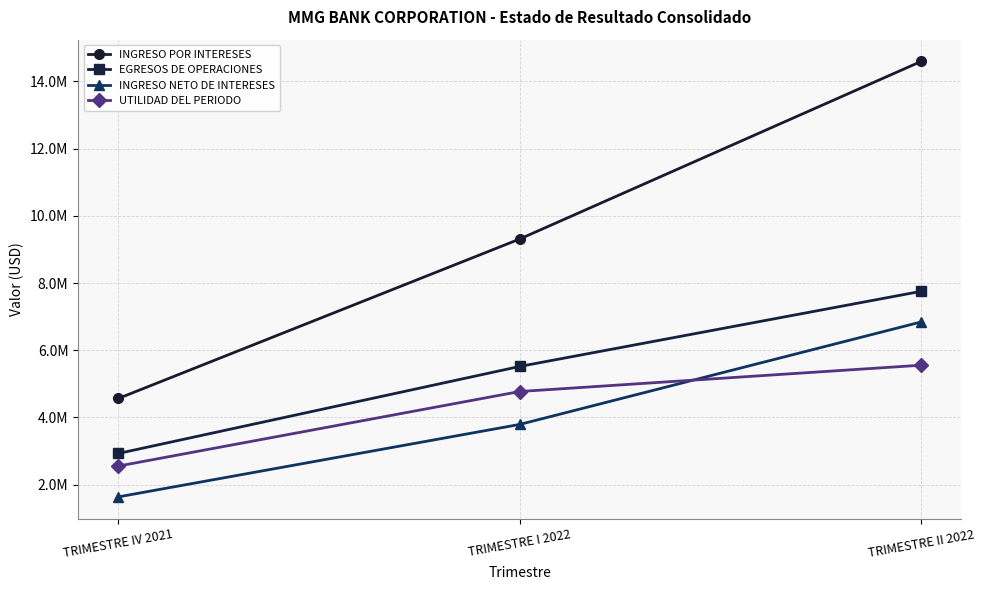

Is this an area chart (filled region under the line)?

No